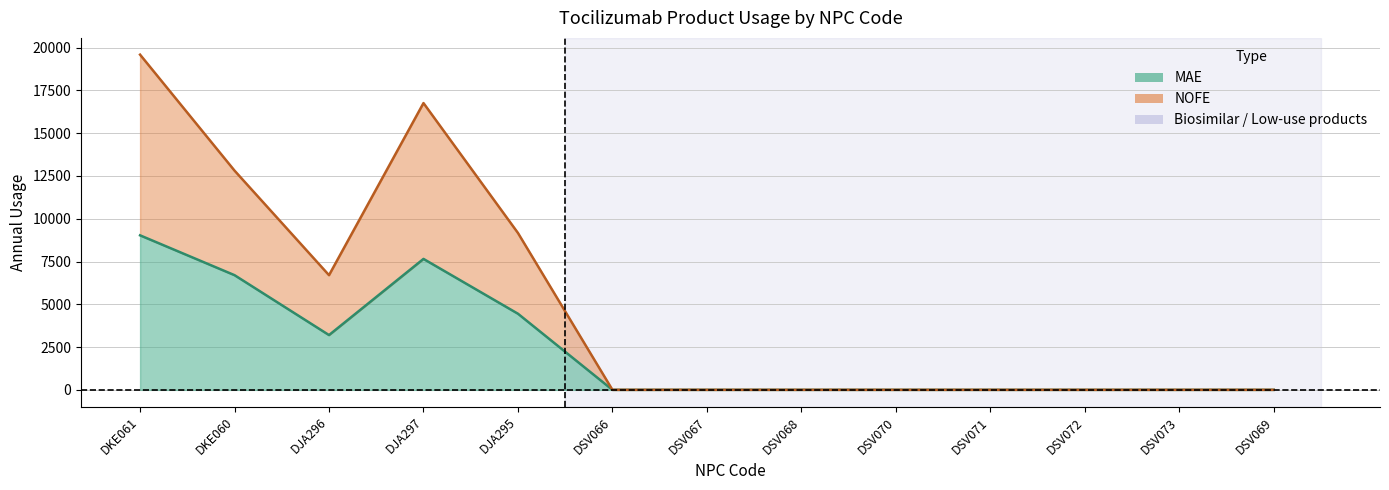

What is the difference between the maximum and minimum values in the MAE series?

9029